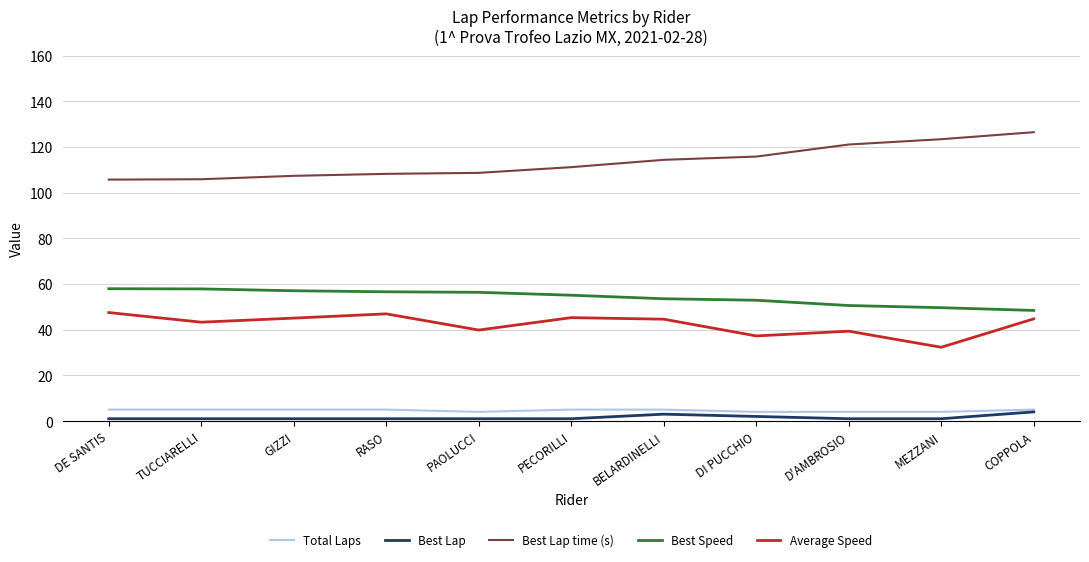

What is the smallest value displayed?

1.0